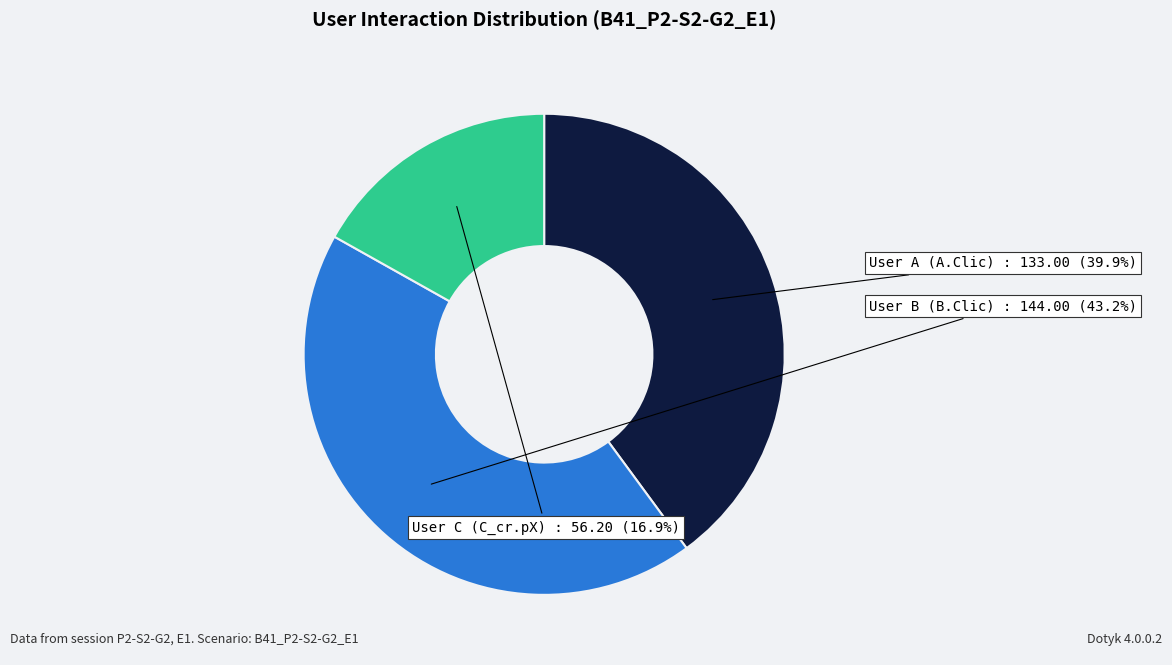

How many segments does this pie chart have?

3